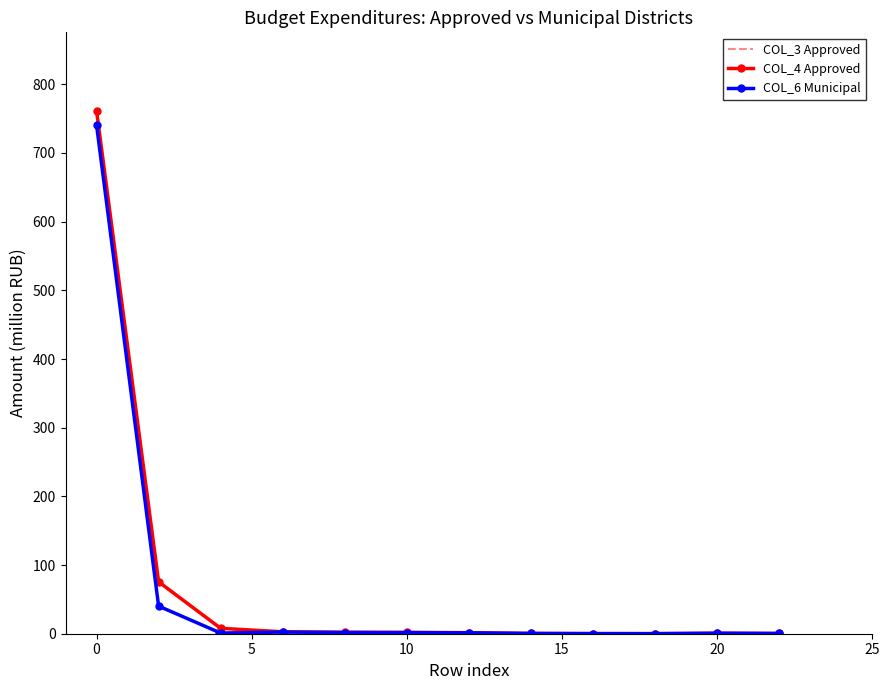

How many data points in COL_6 Municipal are above 1?

6